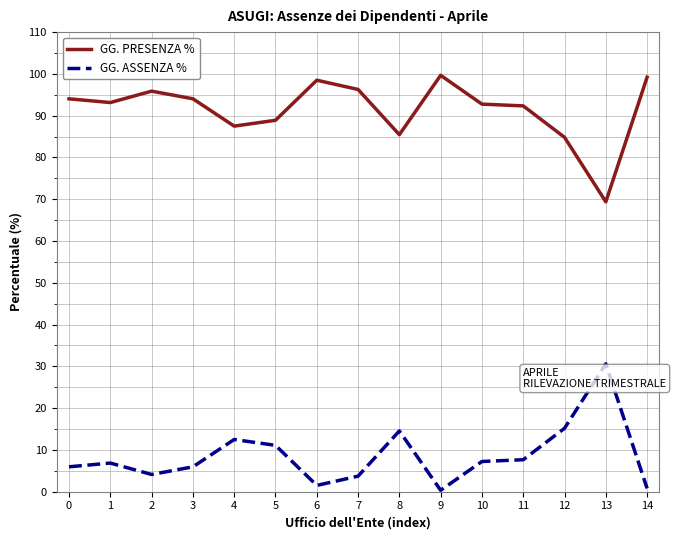

What is the maximum value shown in the chart?

99.7